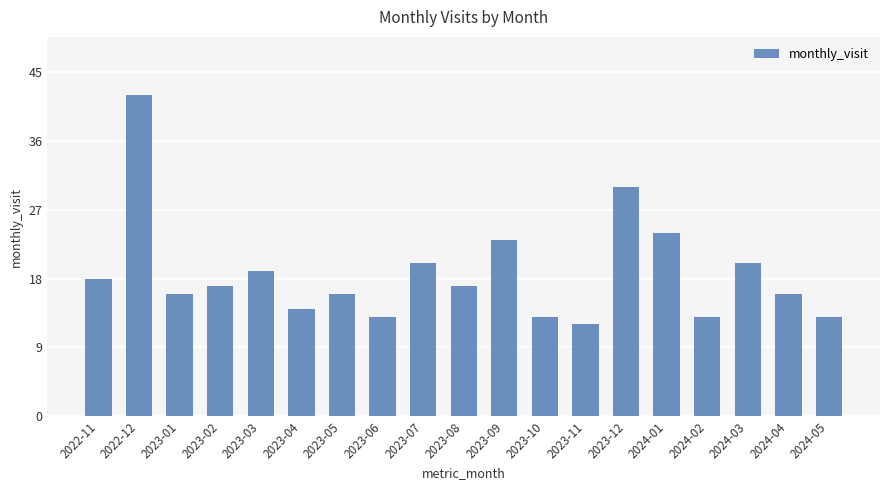

What value does the data have at 2023-03, to the nearest 5?

20